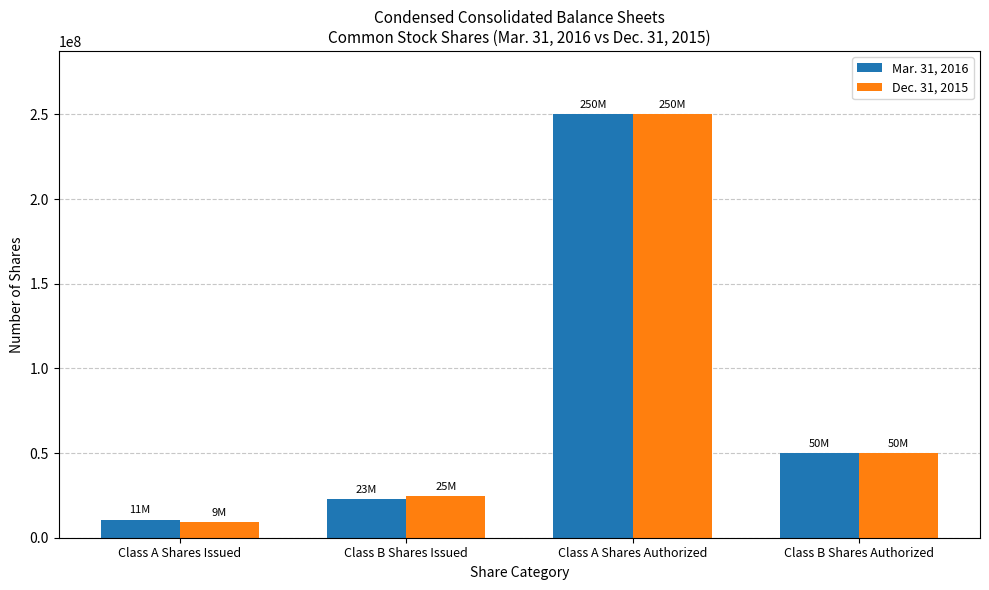

At which category does the chart reach its minimum across all series?

Class A Shares Issued